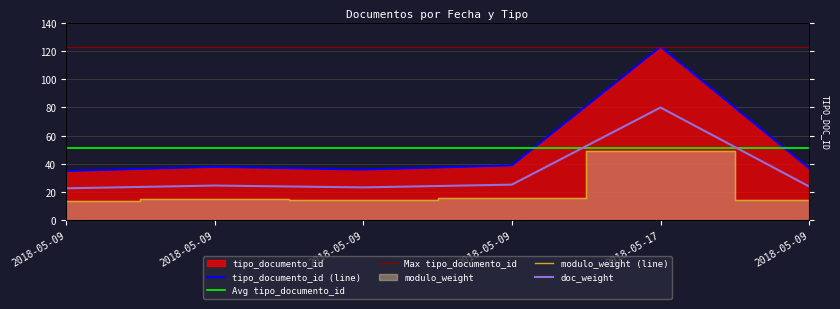

At which category does the chart reach its minimum across all series?

2018-05-09